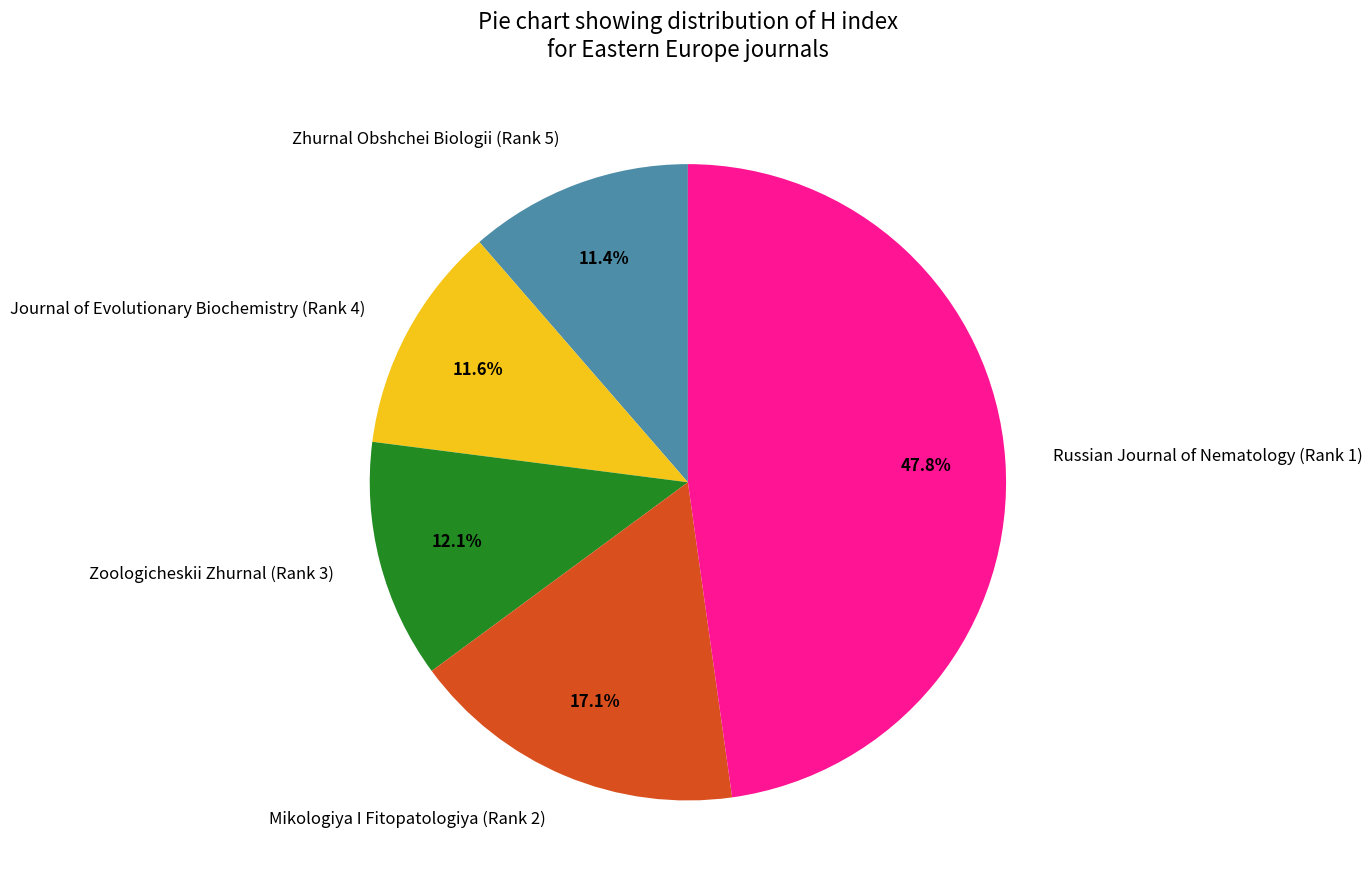

How many segments does this pie chart have?

5